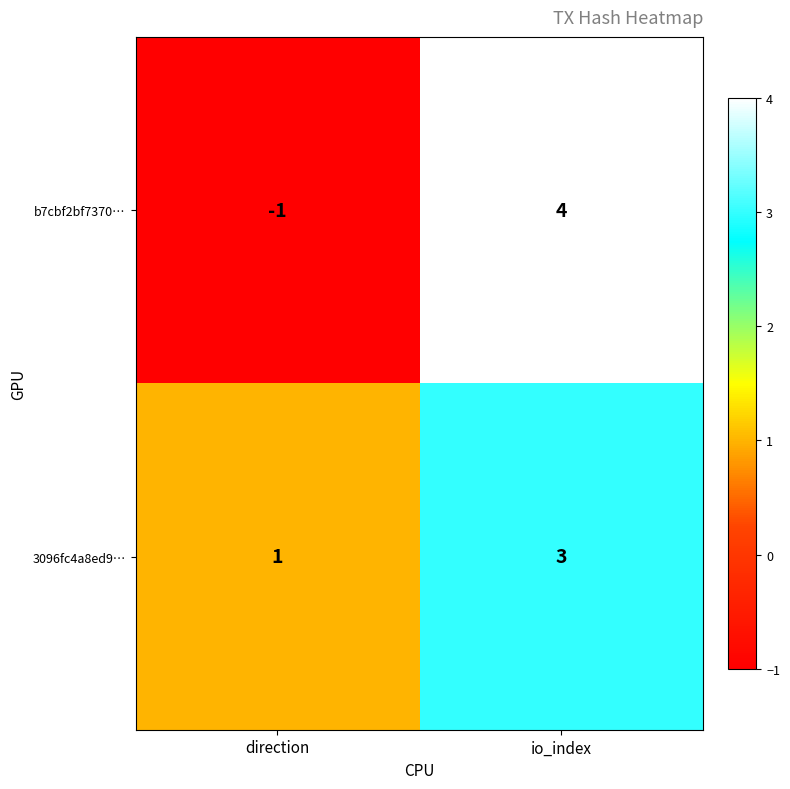

Which series changed the most between direction and io_index?

b7cbf2bf7370…